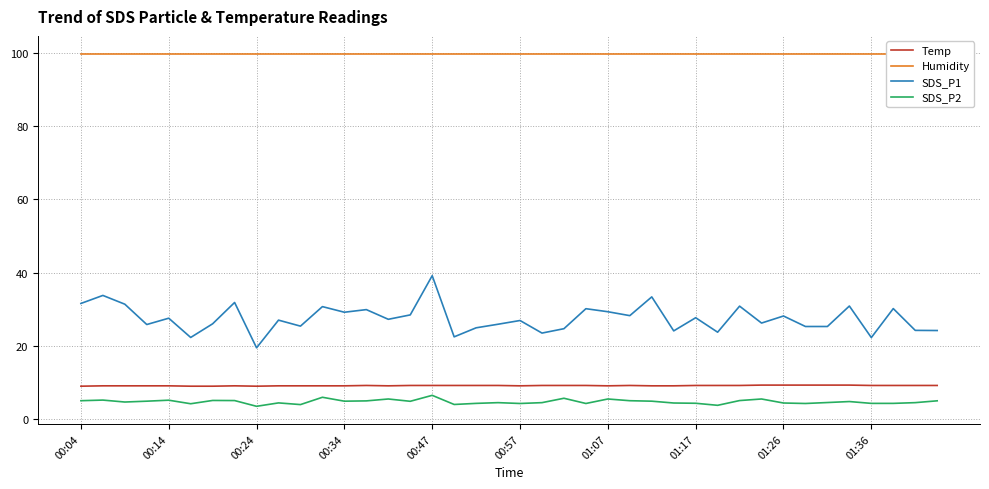

True or false: SDS_P1 has a value of 14.9 at 19.

False